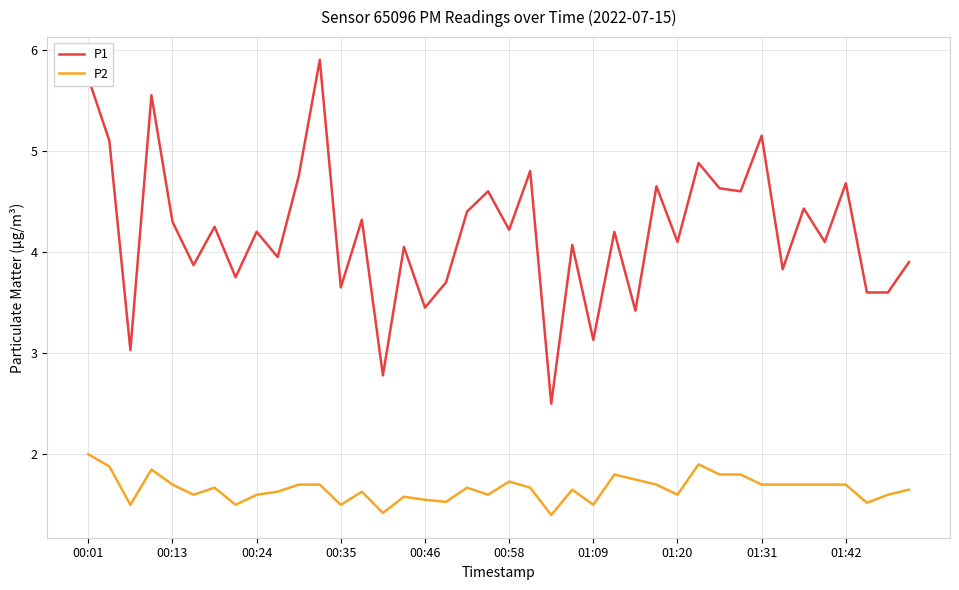

Rank the series by their average value, from lowest to highest.

P2, P1